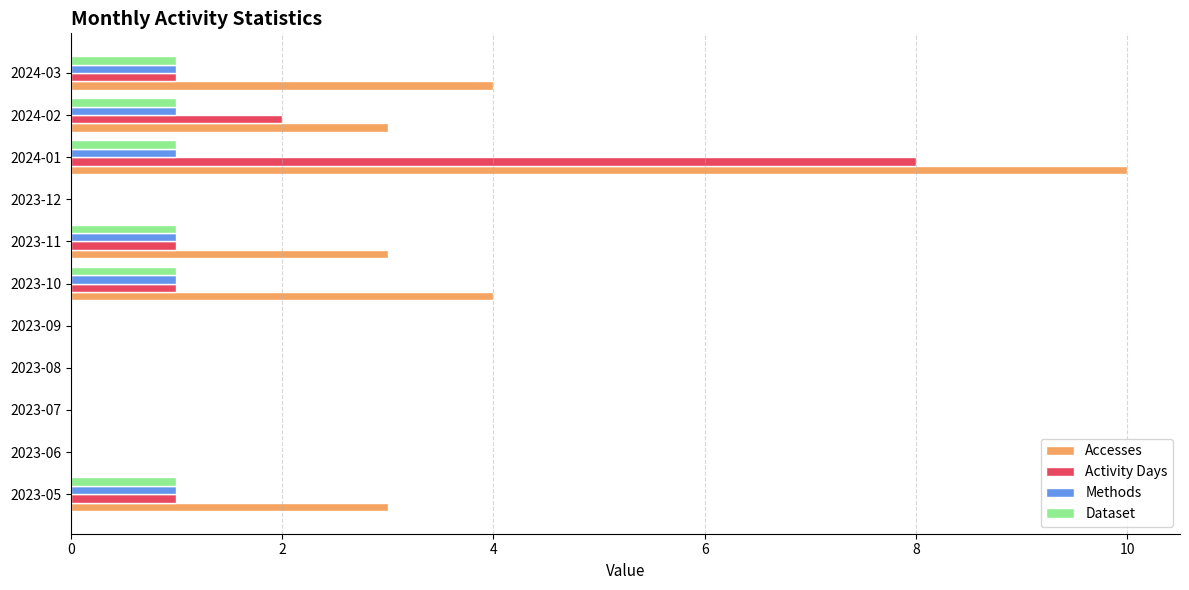

Count the number of categories in the chart.

11